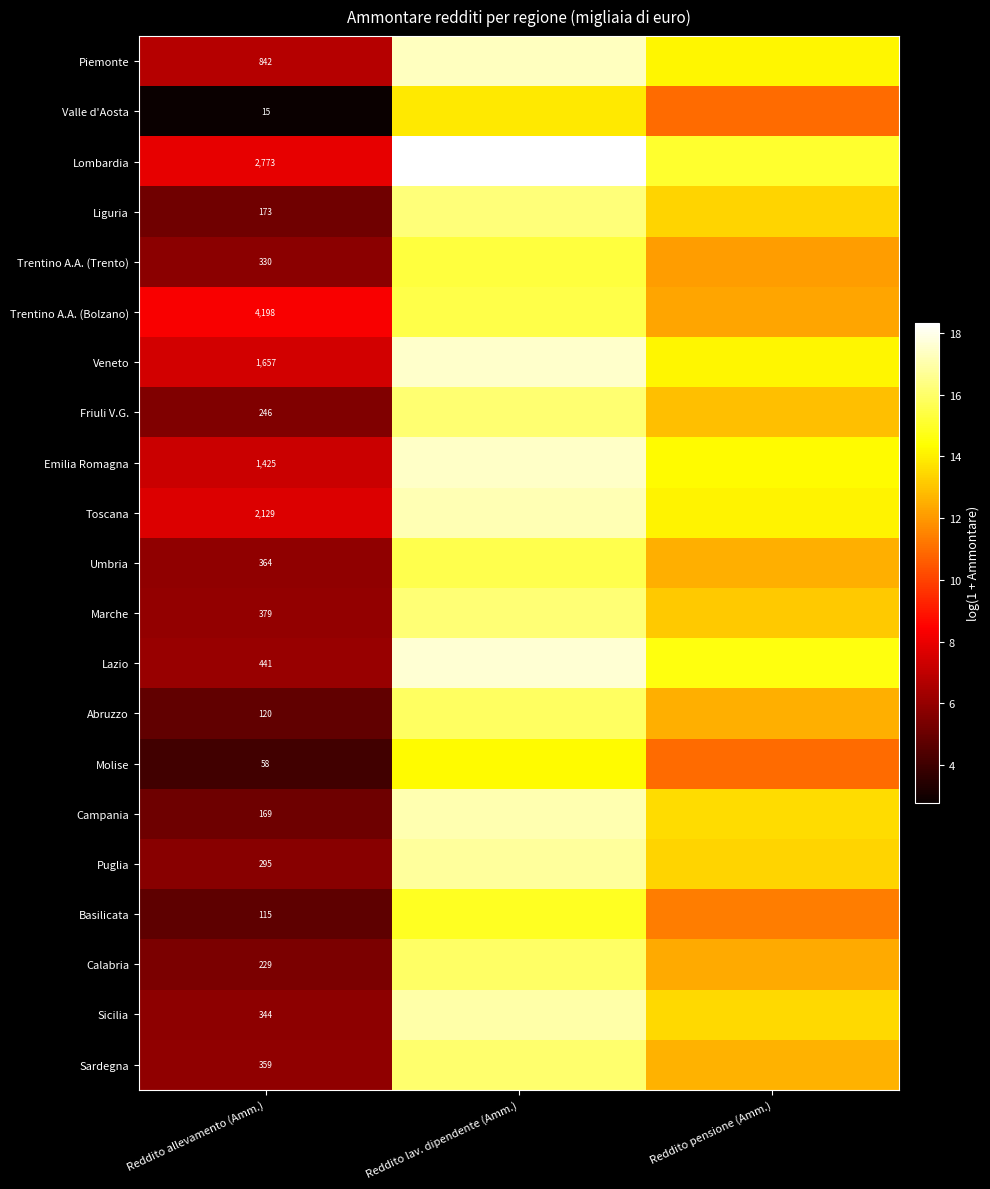

At Reddito allevamento (Amm.), list the series in order from smallest to largest.

Valle d'Aosta, Molise, Basilicata, Abruzzo, Campania, Liguria, Calabria, Friuli V.G., Puglia, Trentino A.A. (Trento), Sicilia, Sardegna, Umbria, Marche, Lazio, Piemonte, Emilia Romagna, Veneto, Toscana, Lombardia, Trentino A.A. (Bolzano)